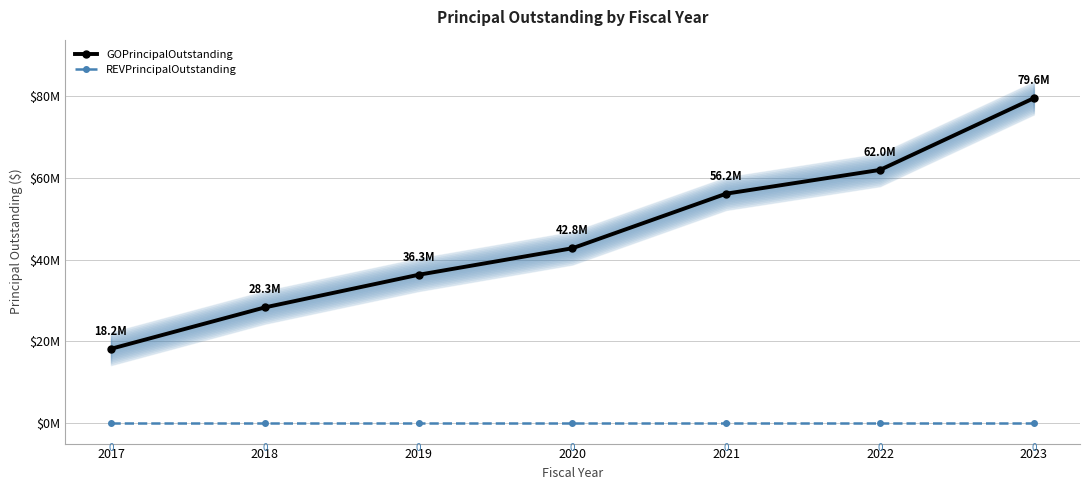

Reading left to right, extract all data points from this chart.

GOPrincipalOutstanding: 2017=18200000	2018=28335000	2019=36330000	2020=42825000	2021=56190000	2022=62010000	2023=79570000
REVPrincipalOutstanding: 2017=0	2018=0	2019=0	2020=0	2021=0	2022=0	2023=0